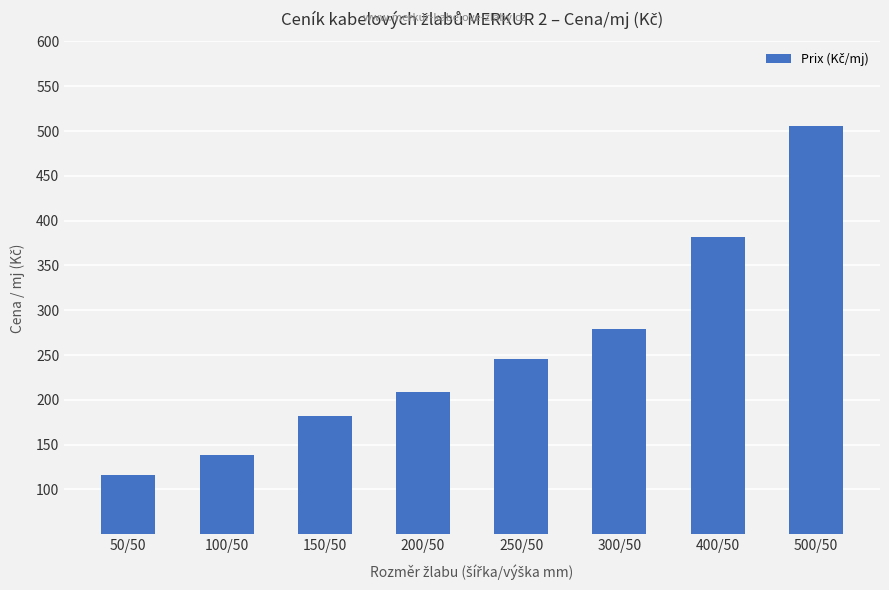

True or false: the data shows 367 at 250/50.

False